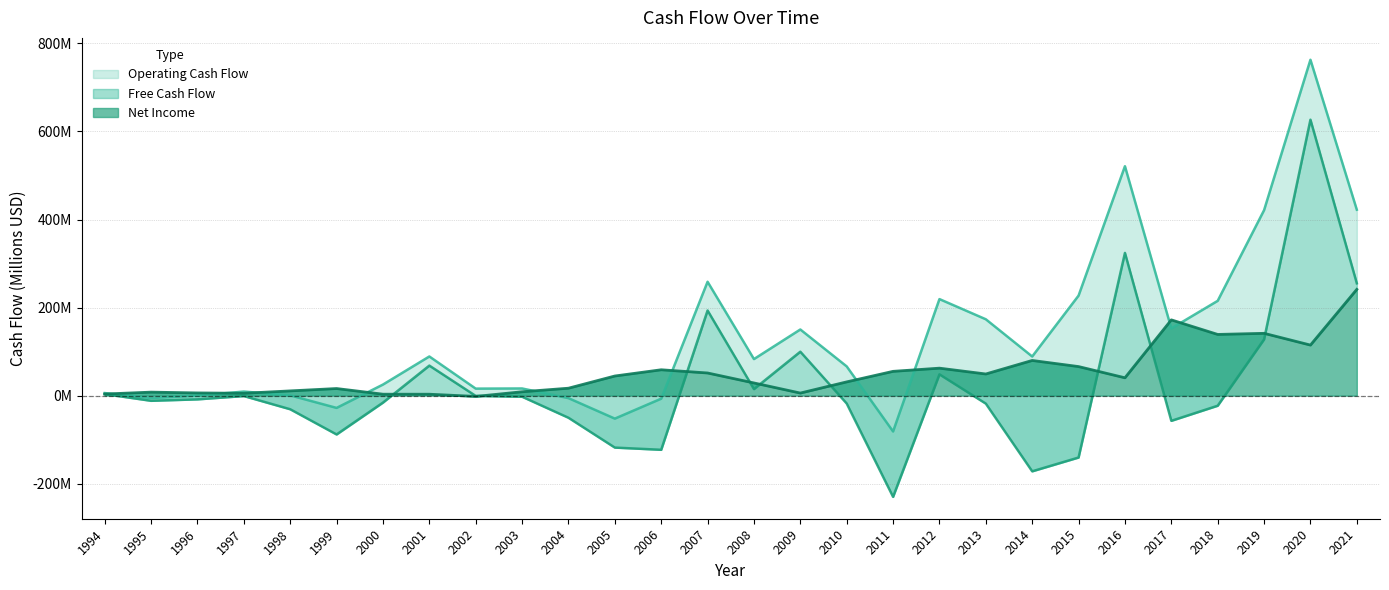

Where does the Net Income series first go above 40?

2005